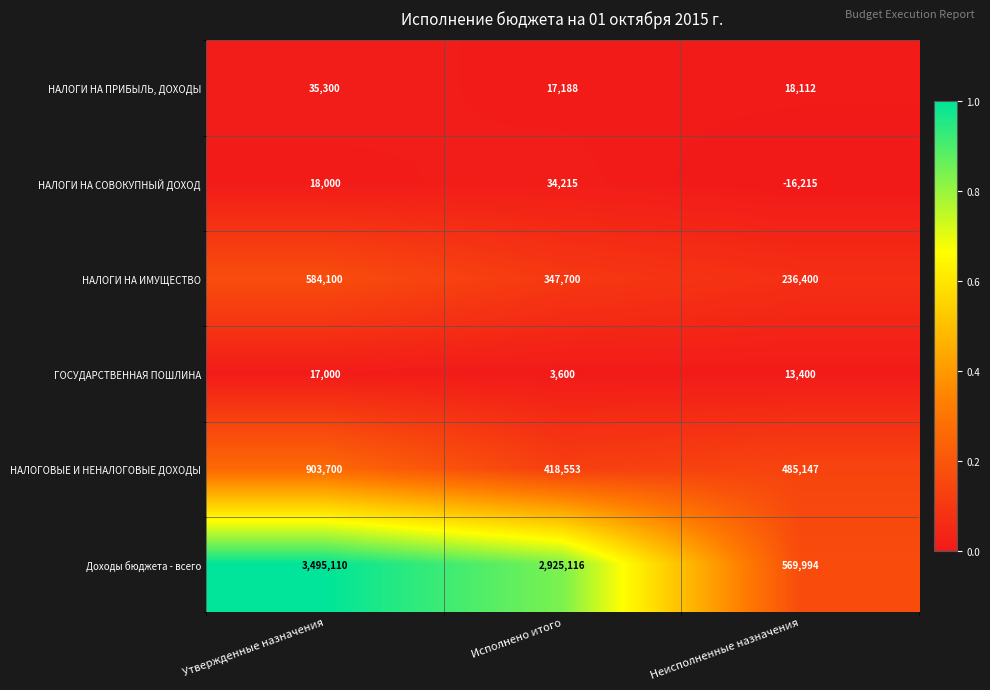

What is the greatest value displayed?

3495110